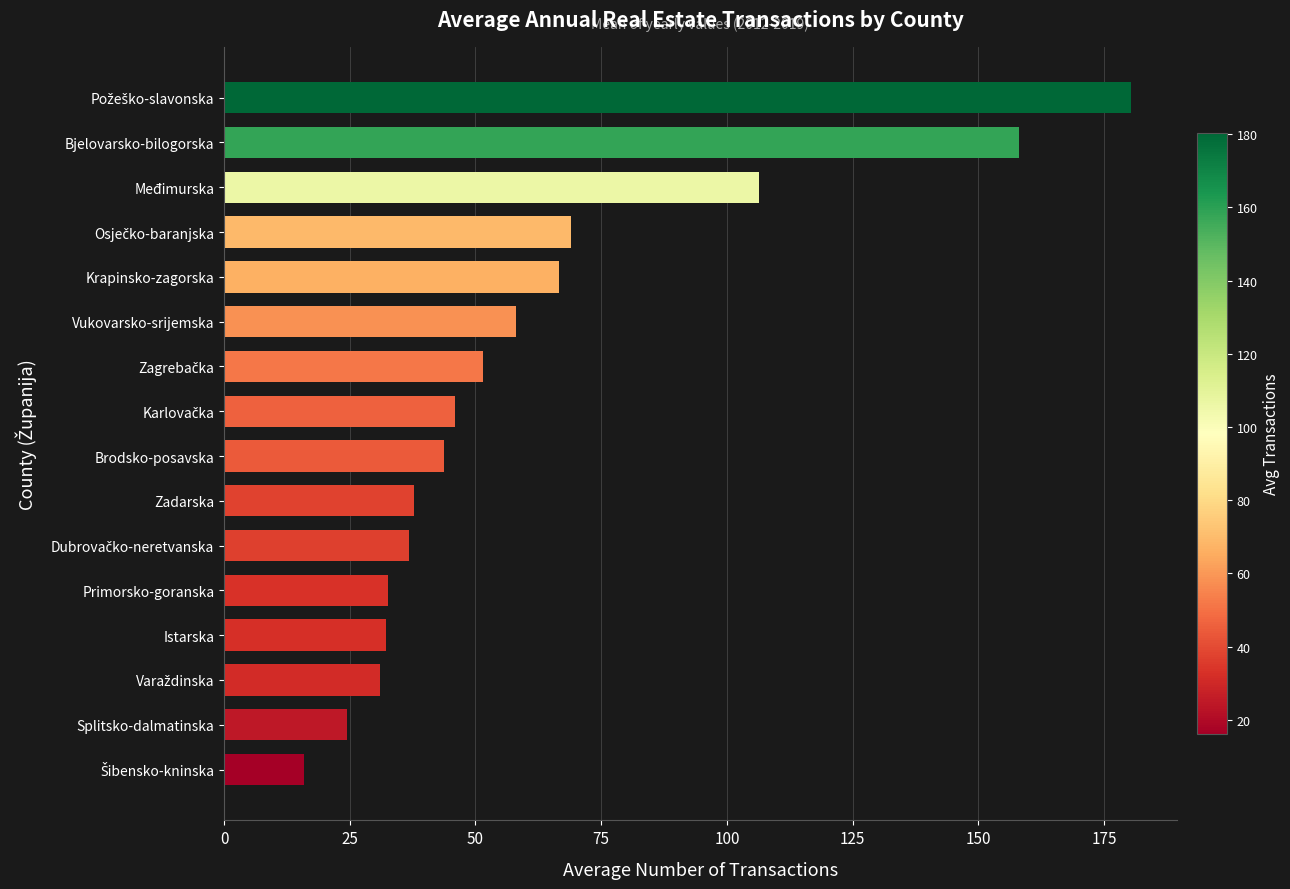

What is the change in value from Zadarska to Vukovarsko-srijemska?

+20.3